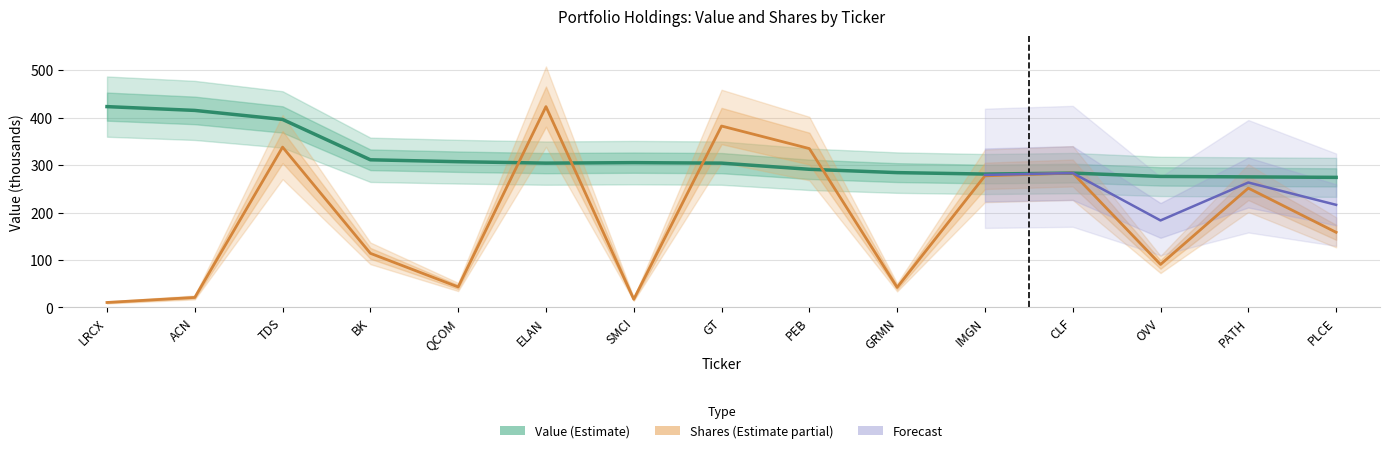

In Shares, how many points are lower than both neighbors (excluding endpoints)?

4